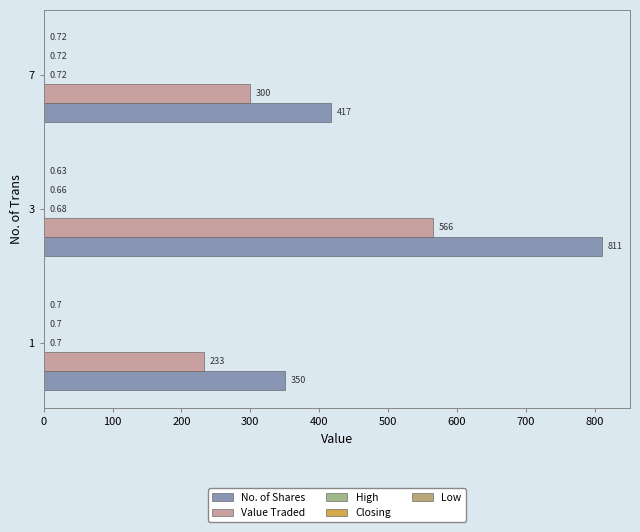

Count the number of data series in this chart.

5